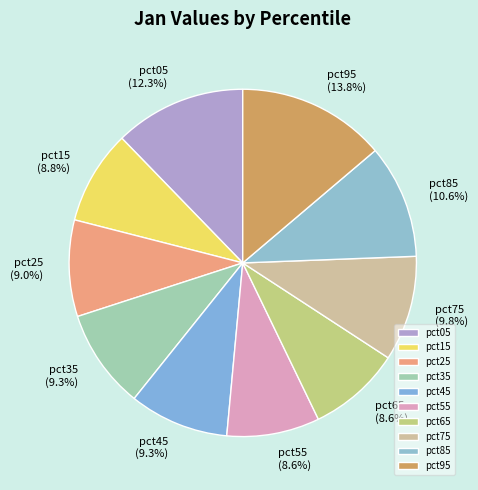

Is there a majority slice in this chart?

No